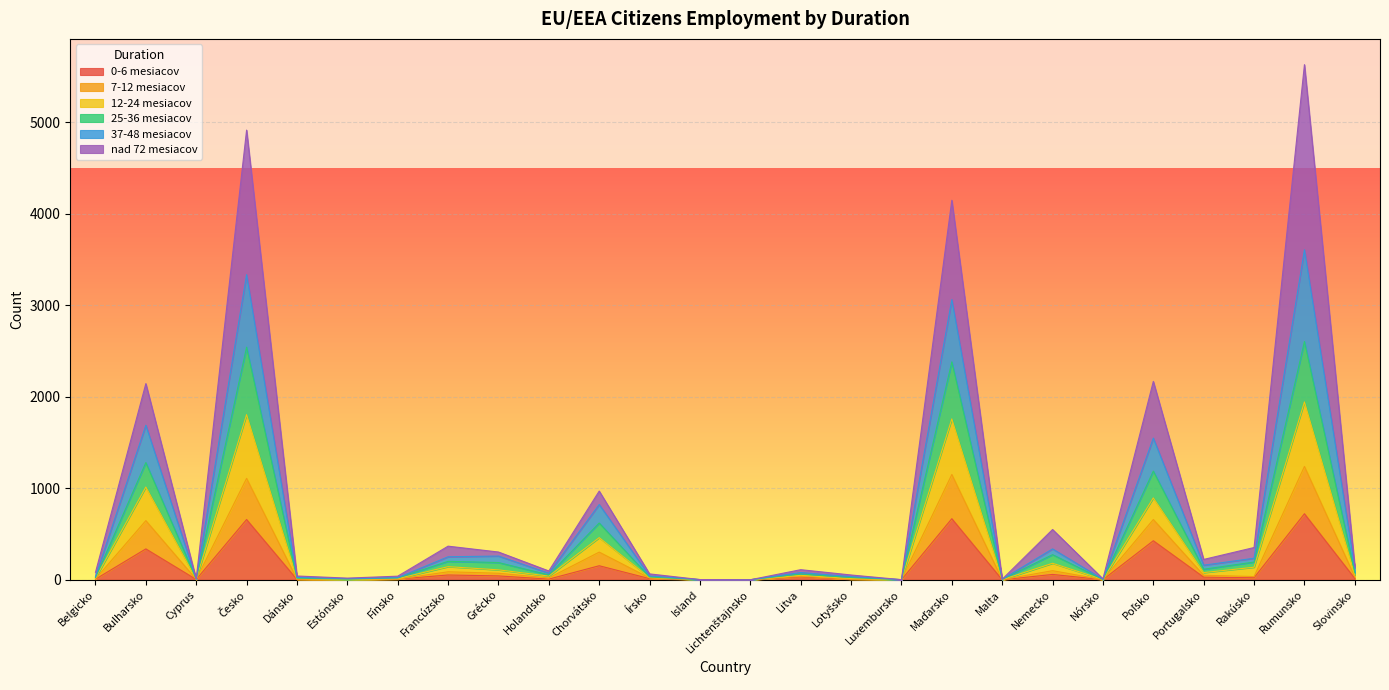

Is it true that 0-6 mesiacov equals 405 at Rumunsko?

False